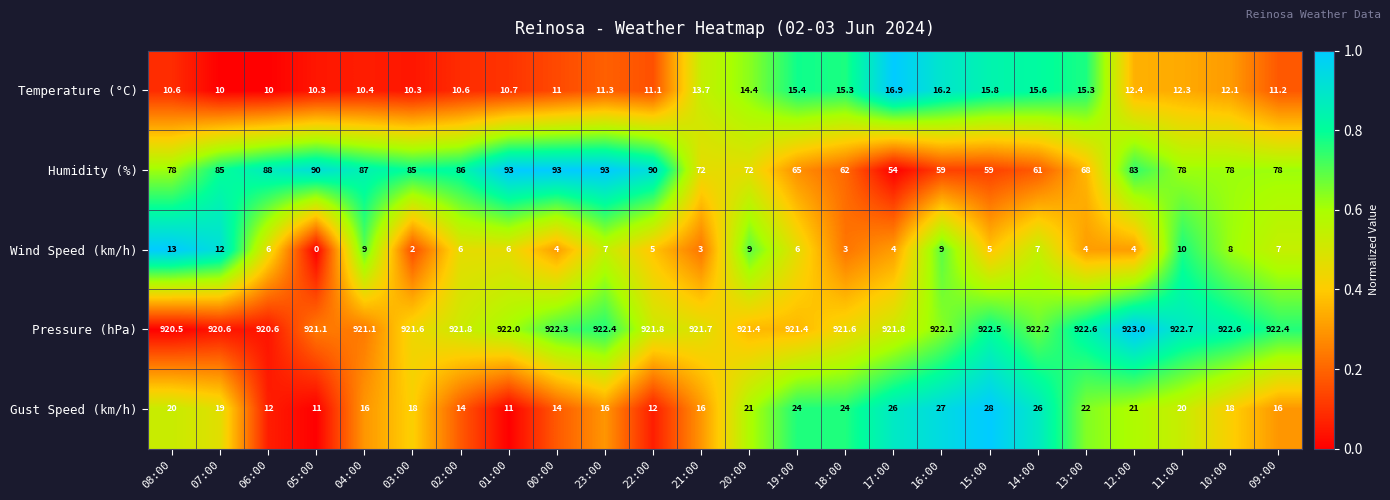

The value of Temperature (°C) at 11:00 is 4.4. True or false?

False